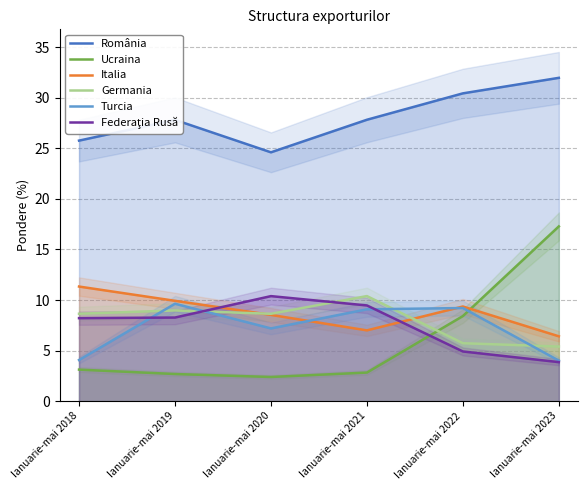

Reading left to right, transcribe all the data shown in this chart.

România: Ianuarie-mai 2018=25.8	Ianuarie-mai 2019=27.8	Ianuarie-mai 2020=24.6	Ianuarie-mai 2021=27.8	Ianuarie-mai 2022=30.4	Ianuarie-mai 2023=32.0
Ucraina: Ianuarie-mai 2018=3.1	Ianuarie-mai 2019=2.7	Ianuarie-mai 2020=2.4	Ianuarie-mai 2021=2.8	Ianuarie-mai 2022=8.4	Ianuarie-mai 2023=17.3
Italia: Ianuarie-mai 2018=11.3	Ianuarie-mai 2019=9.9	Ianuarie-mai 2020=8.5	Ianuarie-mai 2021=7.0	Ianuarie-mai 2022=9.4	Ianuarie-mai 2023=6.4
Germania: Ianuarie-mai 2018=8.6	Ianuarie-mai 2019=9.0	Ianuarie-mai 2020=8.6	Ianuarie-mai 2021=10.4	Ianuarie-mai 2022=5.7	Ianuarie-mai 2023=5.4
Turcia: Ianuarie-mai 2018=4.1	Ianuarie-mai 2019=9.6	Ianuarie-mai 2020=7.2	Ianuarie-mai 2021=9.1	Ianuarie-mai 2022=9.2	Ianuarie-mai 2023=4.0
Federaţia Rusă: Ianuarie-mai 2018=8.2	Ianuarie-mai 2019=8.3	Ianuarie-mai 2020=10.4	Ianuarie-mai 2021=9.5	Ianuarie-mai 2022=4.9	Ianuarie-mai 2023=3.9